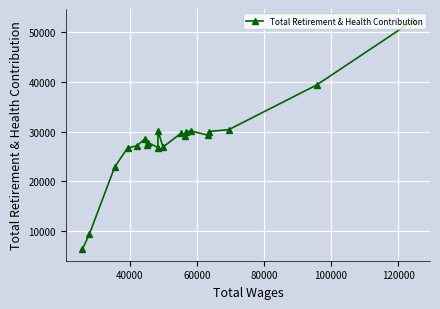

What is the difference between the second highest and second lowest values?

30047